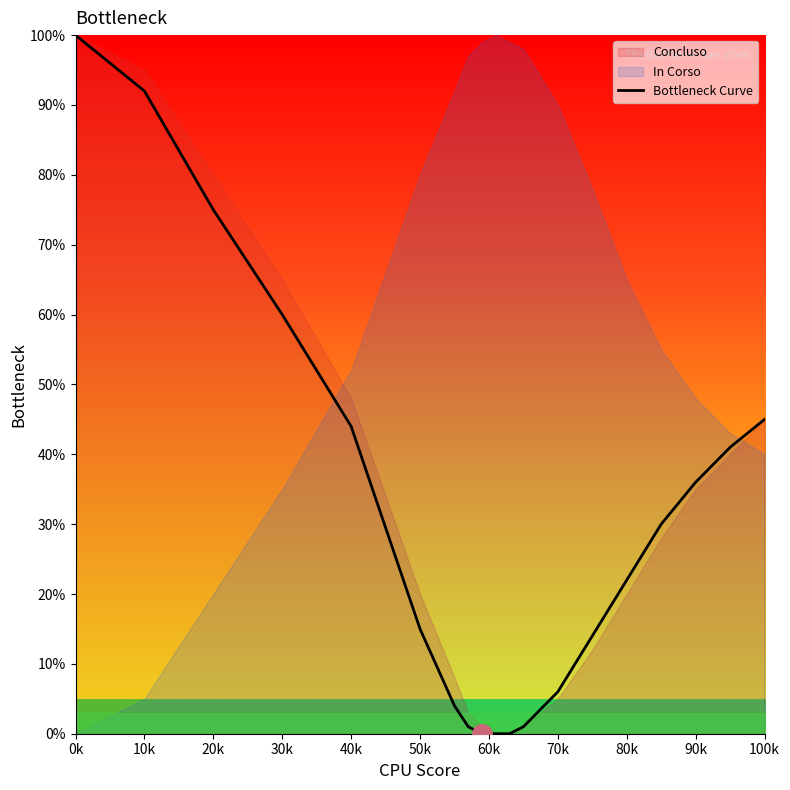

The value of Bottleneck Curve at 70k is 10. True or false?

False